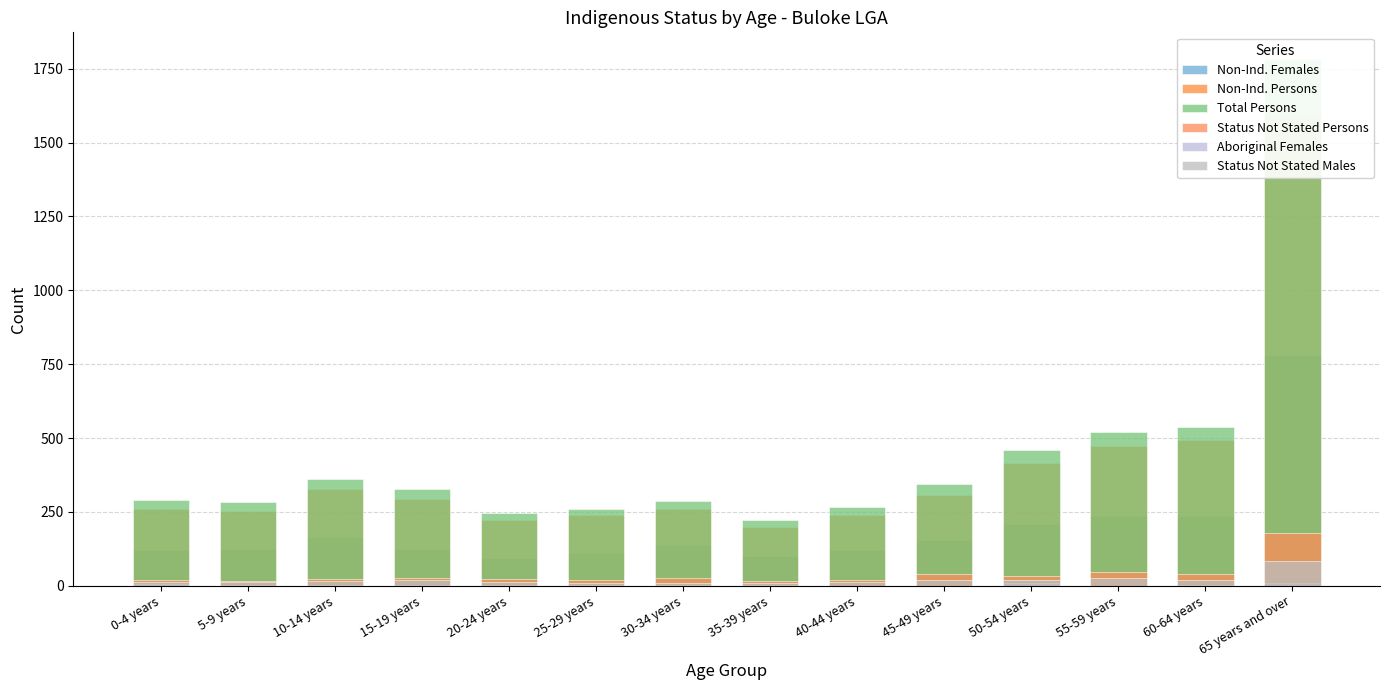

Rank the categories by Non-Ind. Persons value from highest to lowest.

65 years and over, 60-64 years, 55-59 years, 50-54 years, 10-14 years, 45-49 years, 15-19 years, 30-34 years, 0-4 years, 5-9 years, 25-29 years, 40-44 years, 20-24 years, 35-39 years